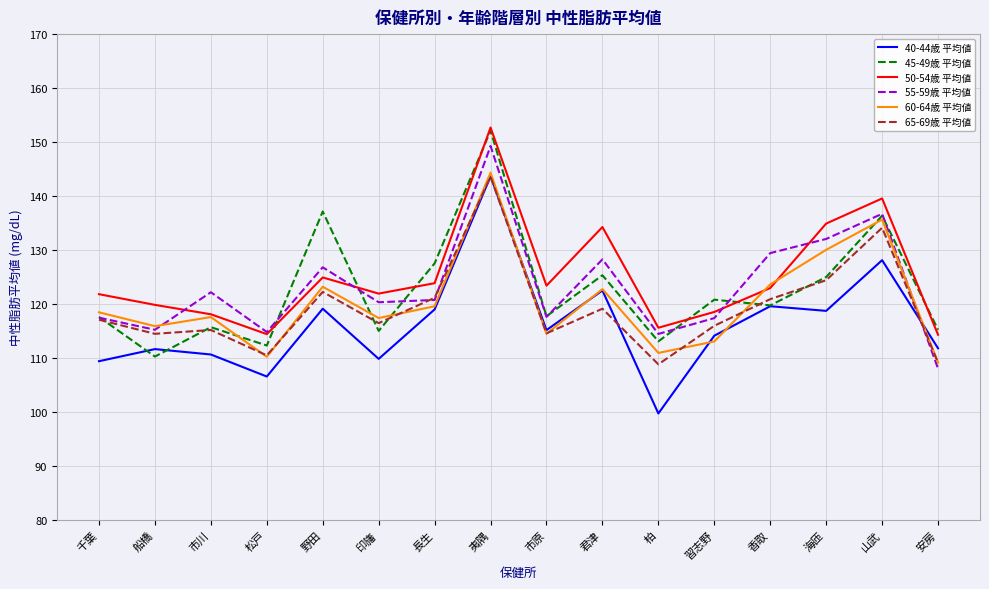

What is the sum of all 45-49歳 平均値 values?

1961.1